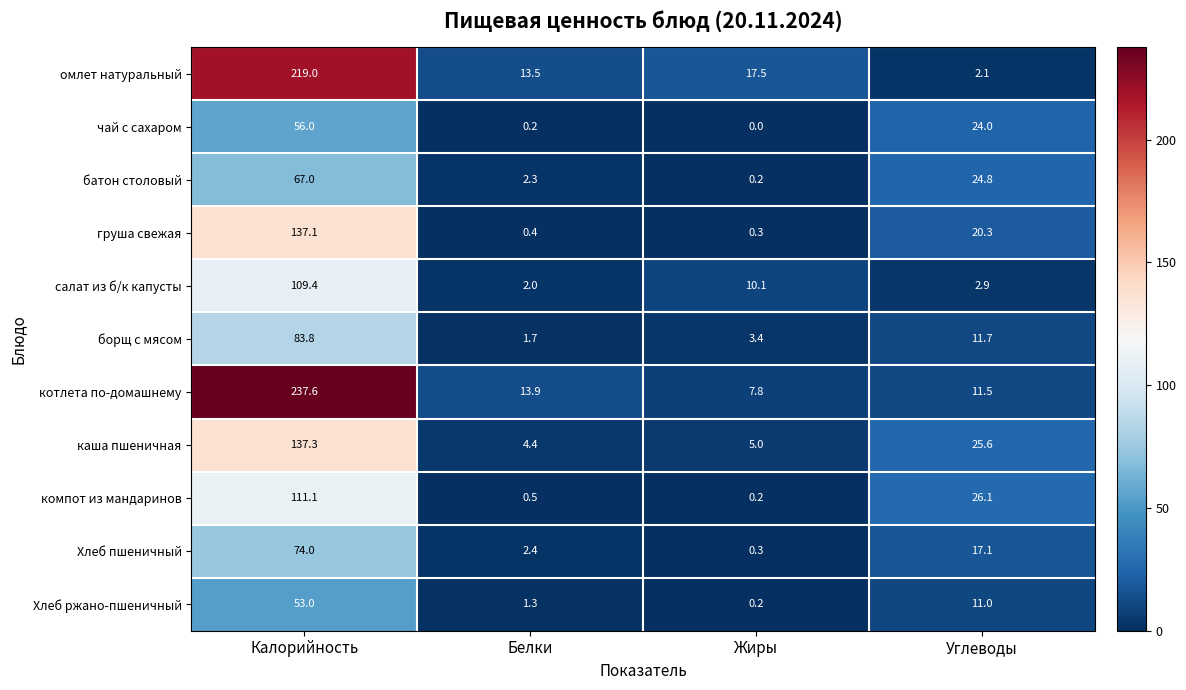

Count the number of categories in the chart.

4